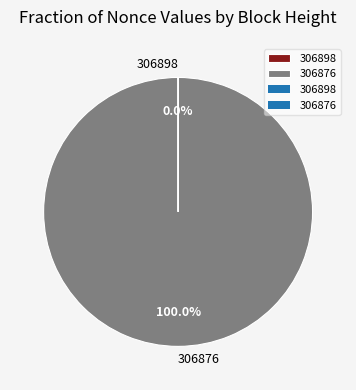

Is there any slice that represents more than half of the pie?

Yes